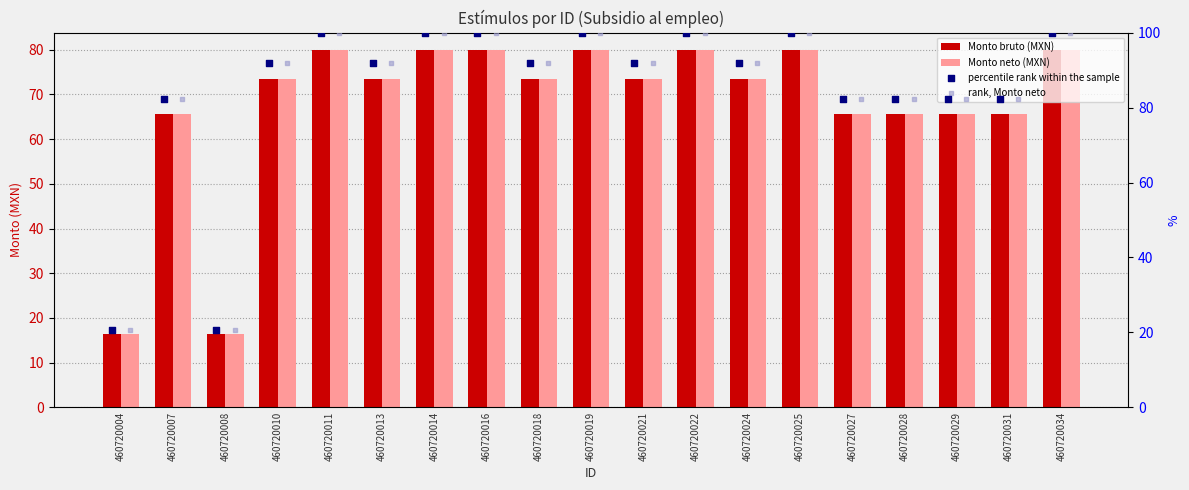

Which series has the largest Y range (max minus min)?

rank, Monto neto